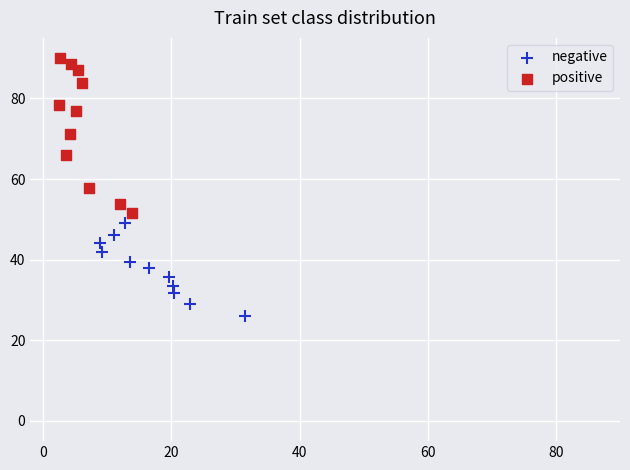

Which series has the widest spread of Y values?

positive